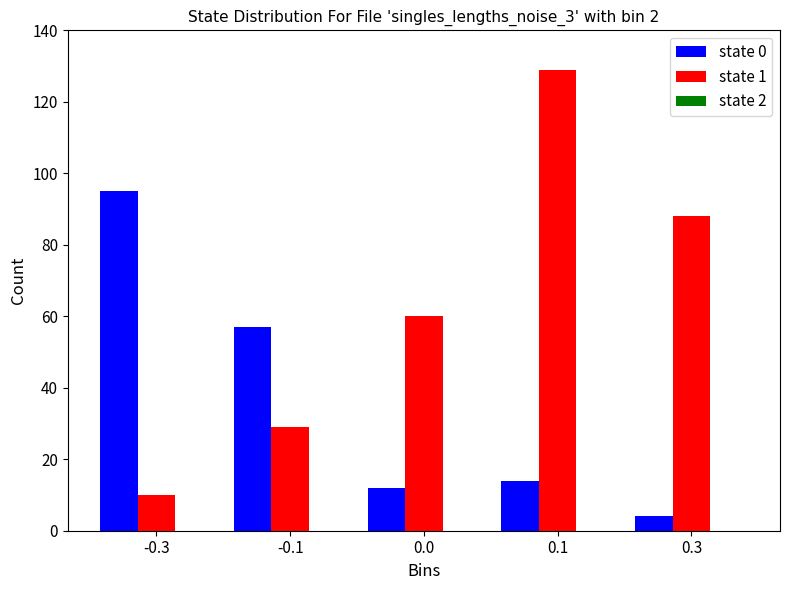

What is the value of the state 1 bar at the 1st from the left?

10